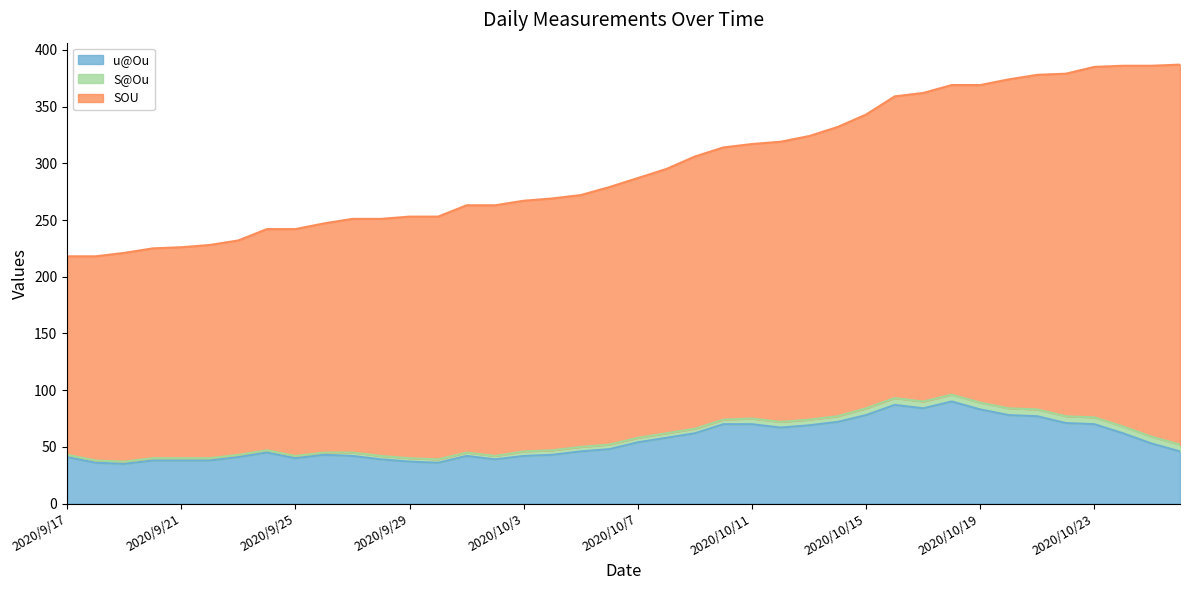

What is the sum of all S@Ou values?

162